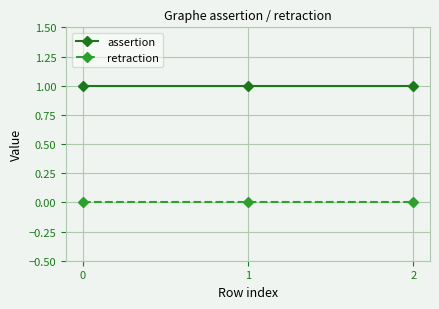

True or false: assertion has a value of 2 at 0.

False